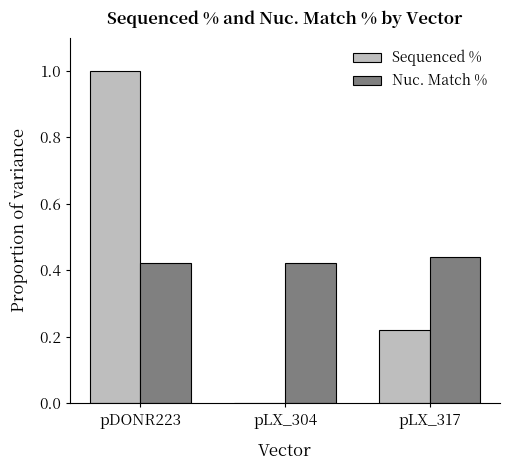

The value of Sequenced % at pDONR223 is 1.8. True or false?

False